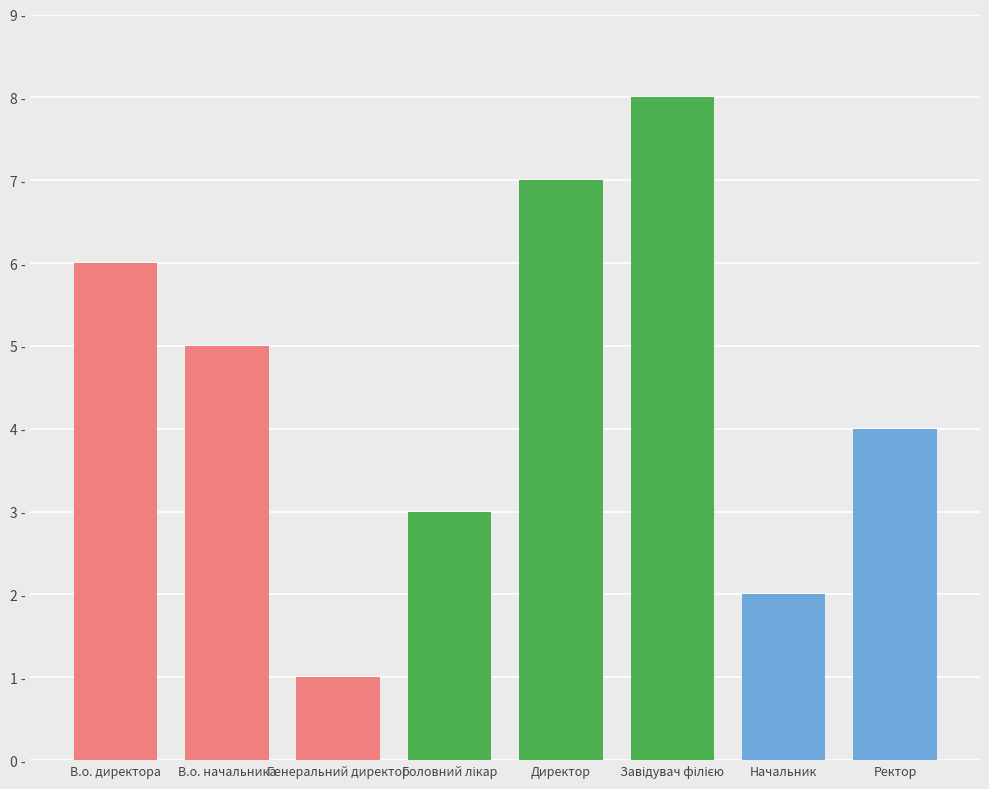

What is the sum of all values?

36